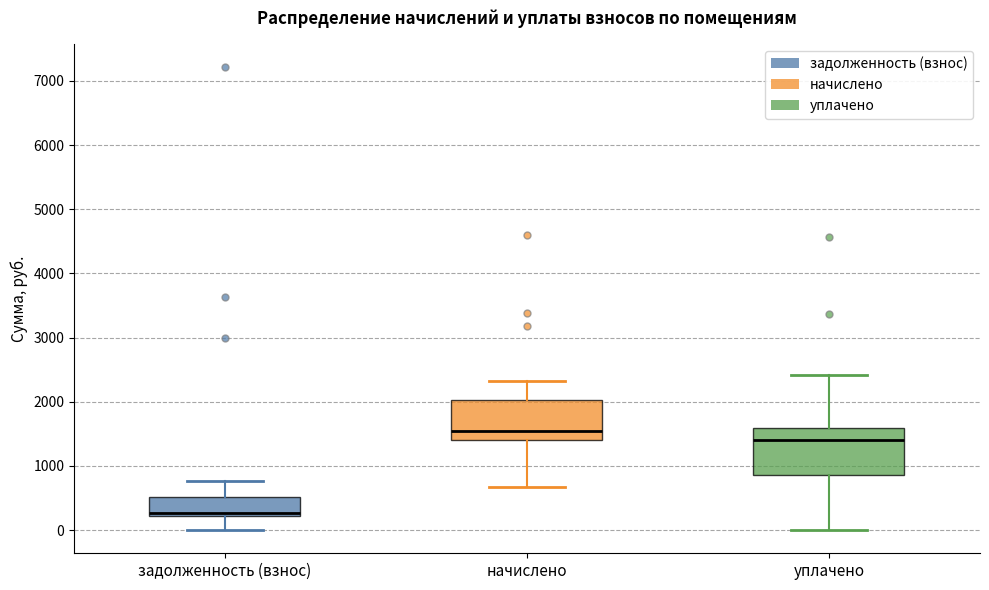

Which box's median line is the highest?

начислено